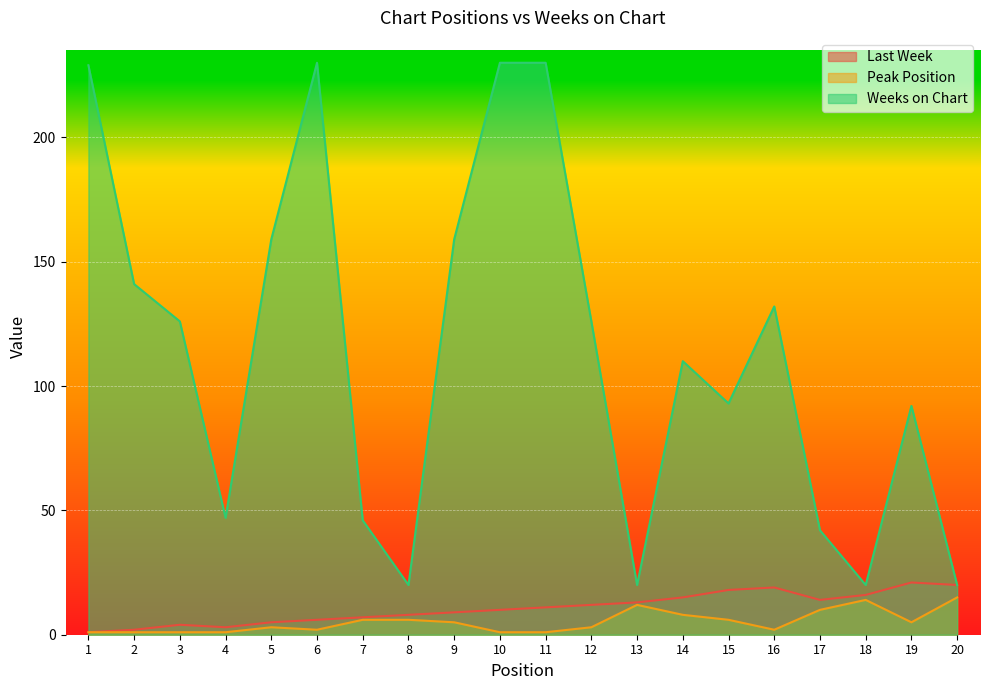

At 13, list the series in order from smallest to largest.

Peak Position, Last Week, Weeks on Chart